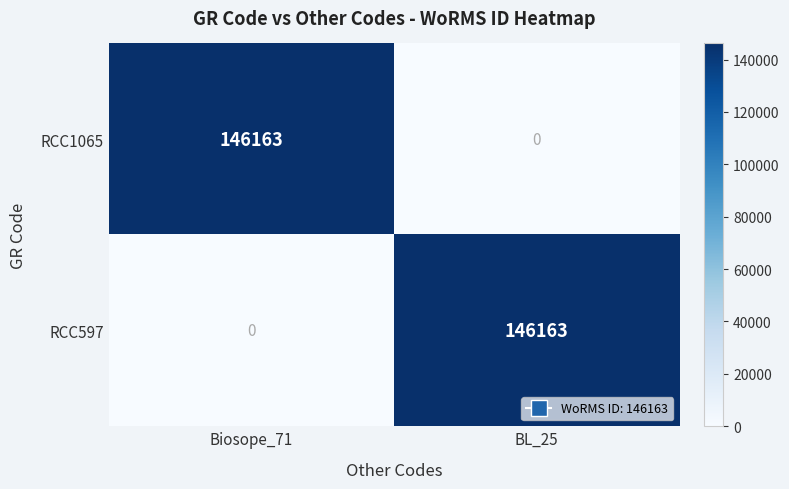

What is the total value across all series at Biosope_71?

146163